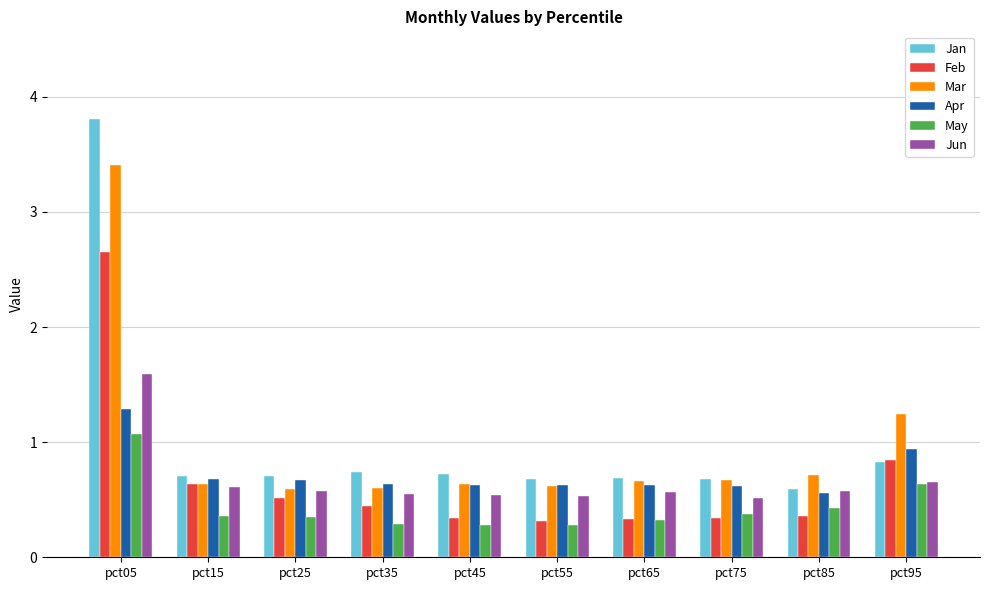

Which category has the highest value across all series?

pct05